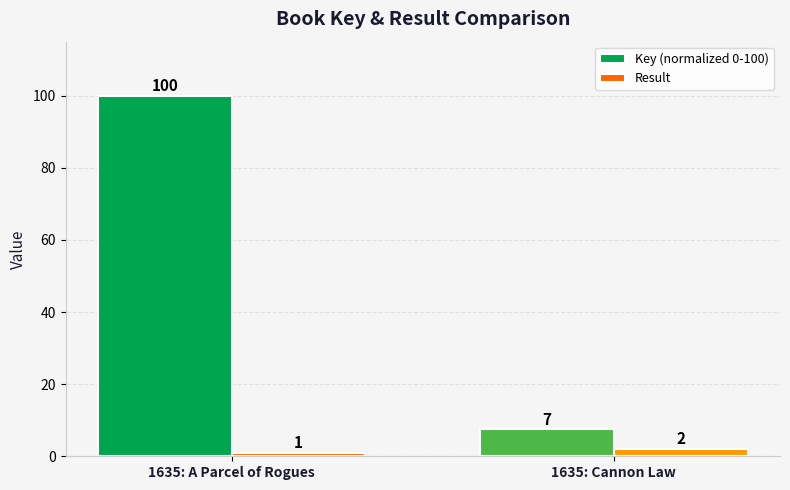

Rank the series at 1635: A Parcel of Rogues from lowest to highest value.

Result, Key (normalized 0-100)